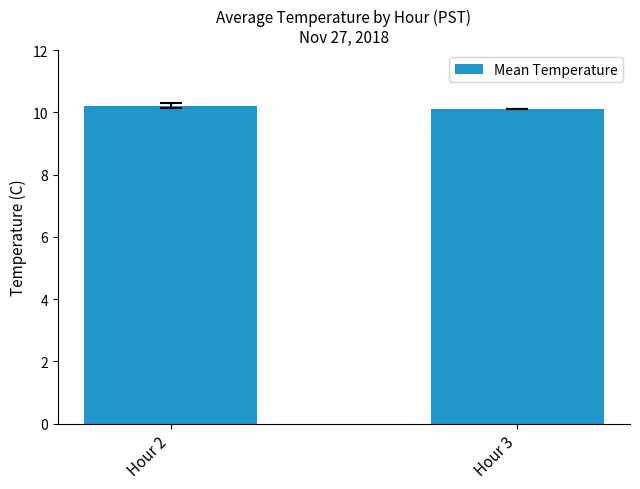

What is the greatest value displayed?

10.2